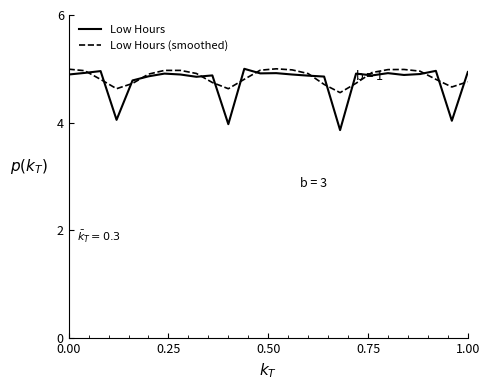

What is the maximum value shown in the chart?

5.0